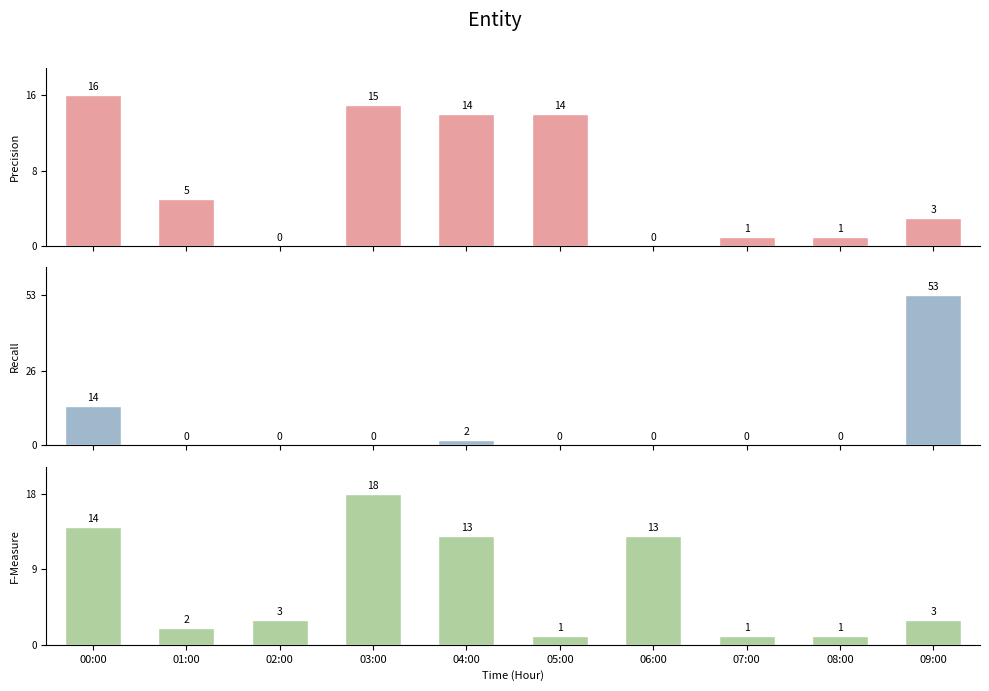

Reading right to left, extract all data points from this chart.

Precision: 09:00=3	08:00=1	07:00=1	06:00=0	05:00=14	04:00=14	03:00=15	02:00=0	01:00=5	00:00=16
Recall: 09:00=53	08:00=0	07:00=0	06:00=0	05:00=0	04:00=2	03:00=0	02:00=0	01:00=0	00:00=14
F-Measure: 09:00=3	08:00=1	07:00=1	06:00=13	05:00=1	04:00=13	03:00=18	02:00=3	01:00=2	00:00=14